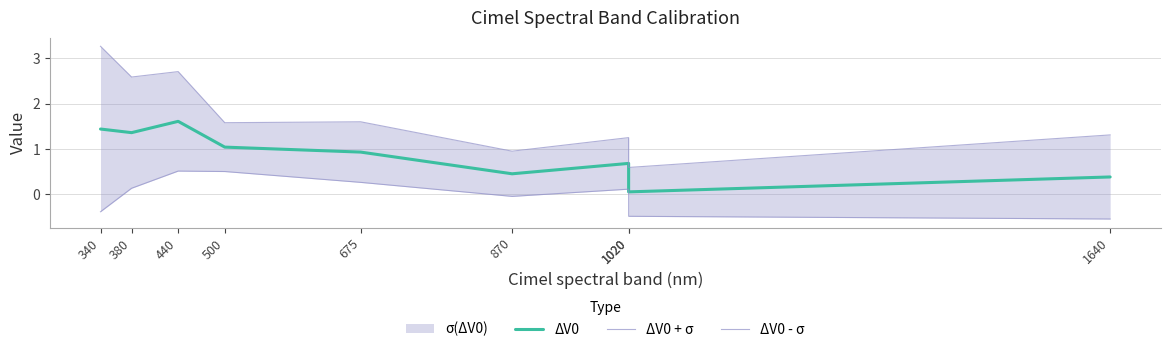

How many interior local valleys does the ΔV0 series have?

3